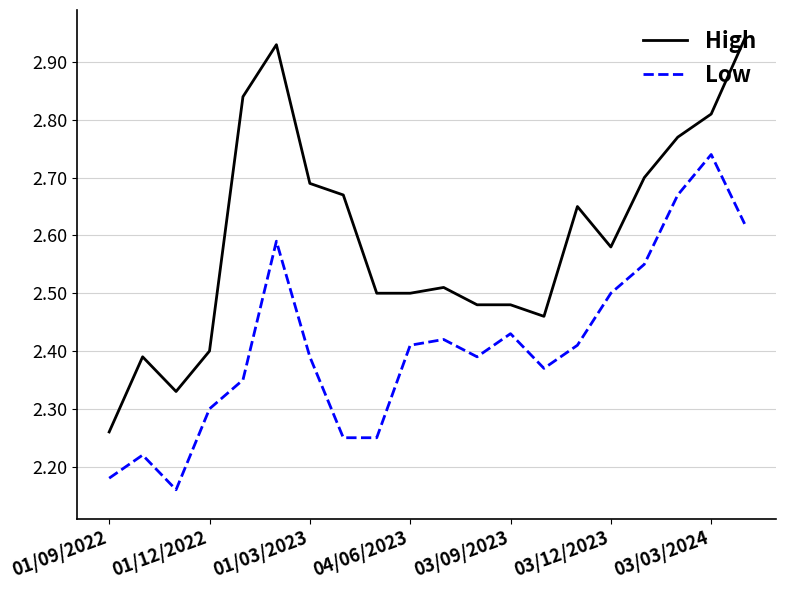

Which series has the largest range (max minus min)?

High